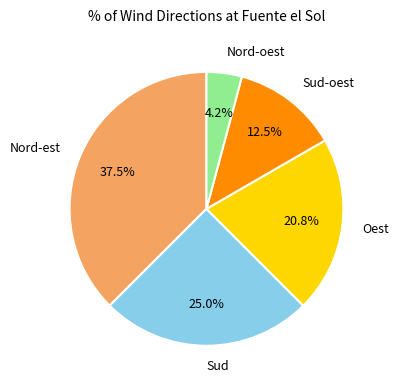

What is the largest slice in the pie chart?

Nord-est